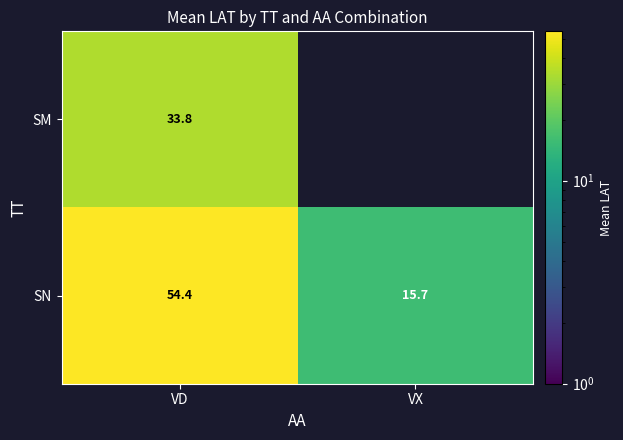

At how many categories does at least one series exceed 40?

1